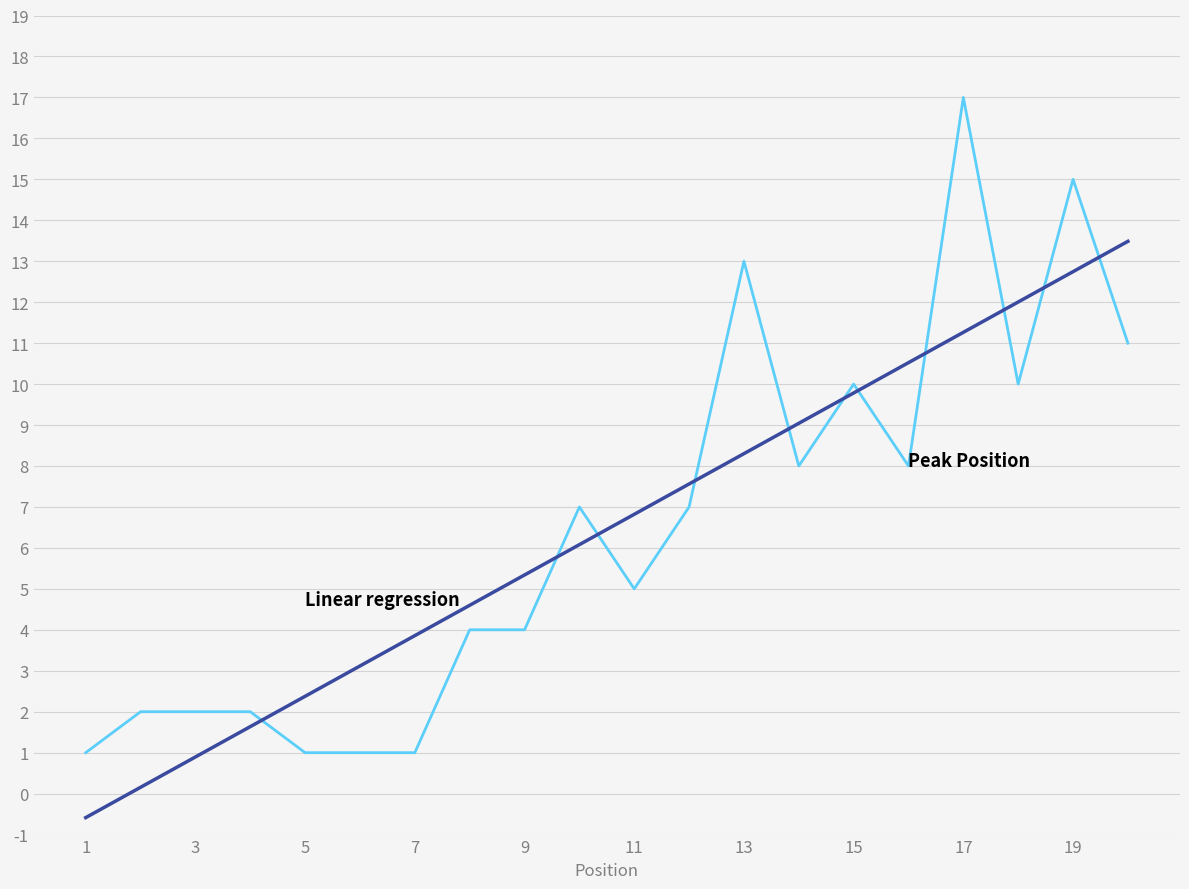

What is the greatest value displayed?

17.0